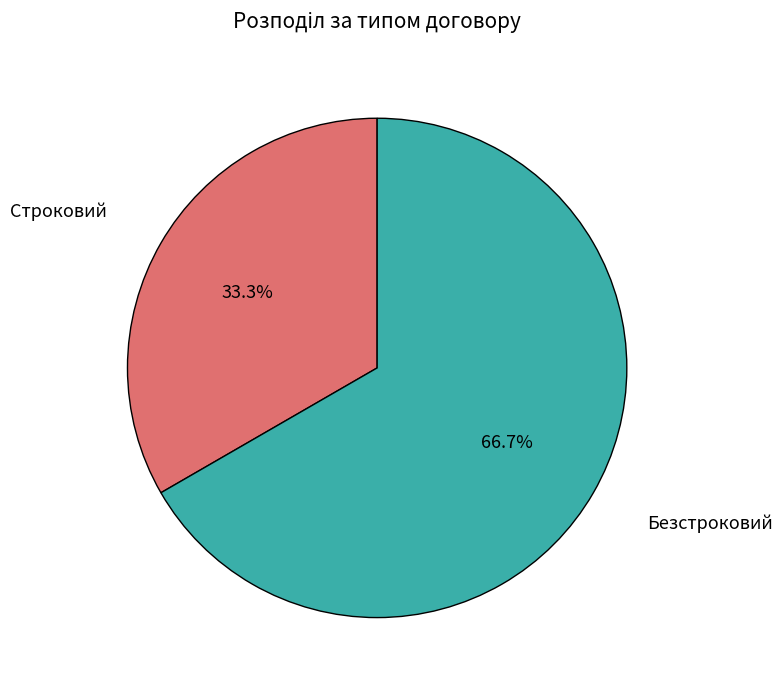

Does any single category account for the majority?

Yes